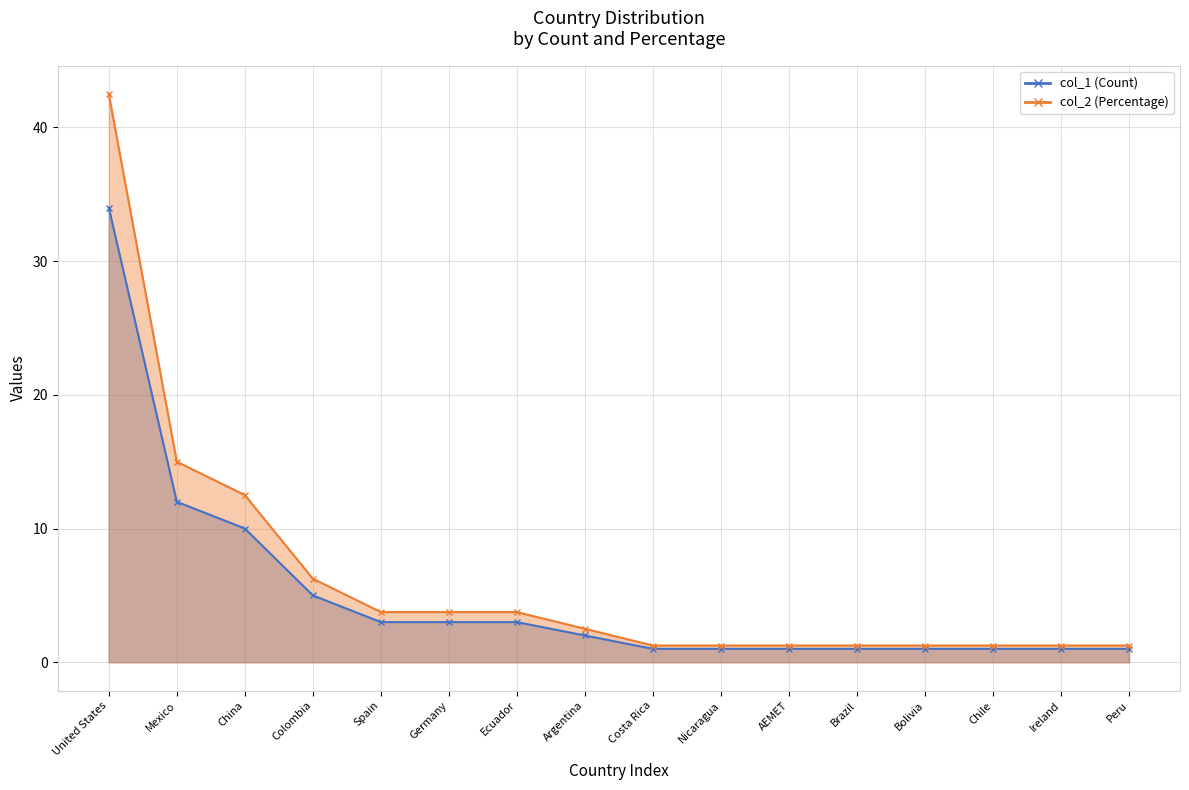

Reading left to right, list all the values displayed in this chart.

col_1: 34.0	12.0	10.0	5.0	3.0	3.0	3.0	2.0	1.0	1.0	1.0	1.0	1.0	1.0	1.0	1.0
col_2: 42.5	15.0	12.5	6.2	3.8	3.8	3.8	2.5	1.3	1.3	1.3	1.3	1.3	1.3	1.3	1.3